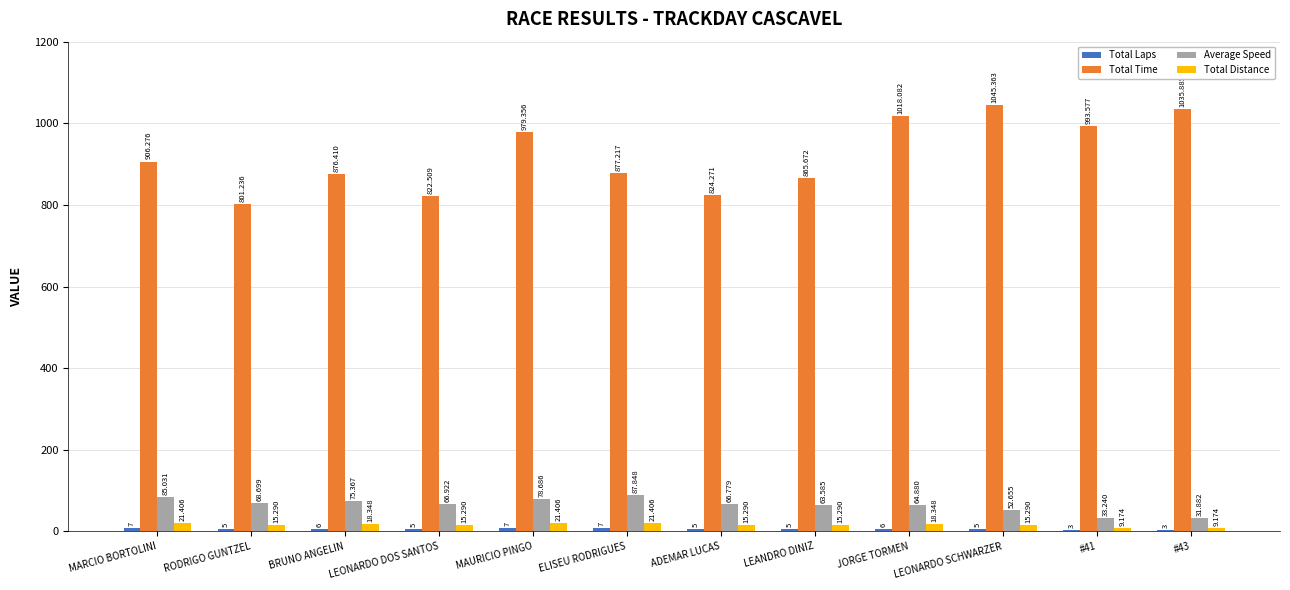

At which label does Total Distance first exceed 15?

MARCIO BORTOLINI